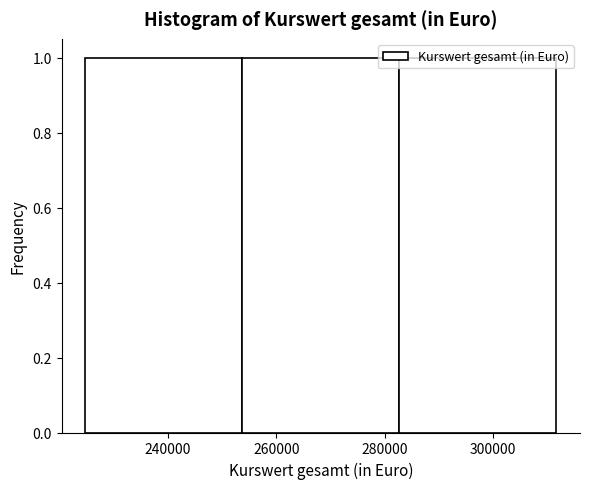

Reading left to right, transcribe this chart: for each bar, give the range it covers on the x-axis and its height. Neither the bar edges nor the heights are printed on the chart, so give them approximately, as read against the axes.

224000 to 254000: 1
254000 to 282000: 1
282000 to 312000: 1